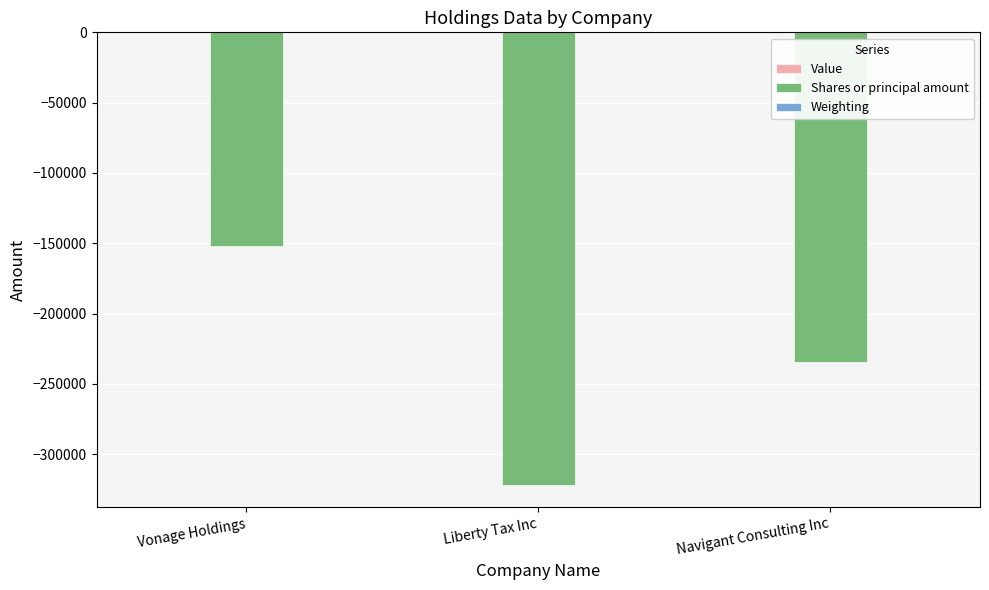

At which category is the sum across all series the highest?

Vonage Holdings